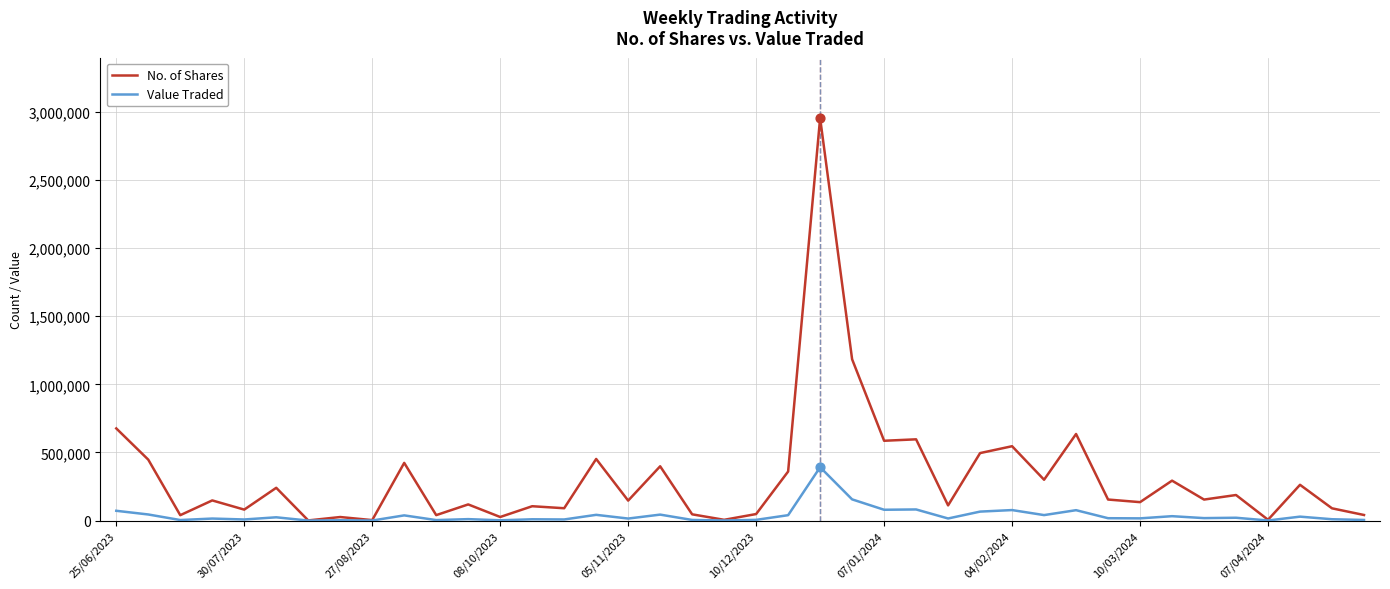

List the series in order of their overall mean, lowest first.

Value Traded, No. of Shares